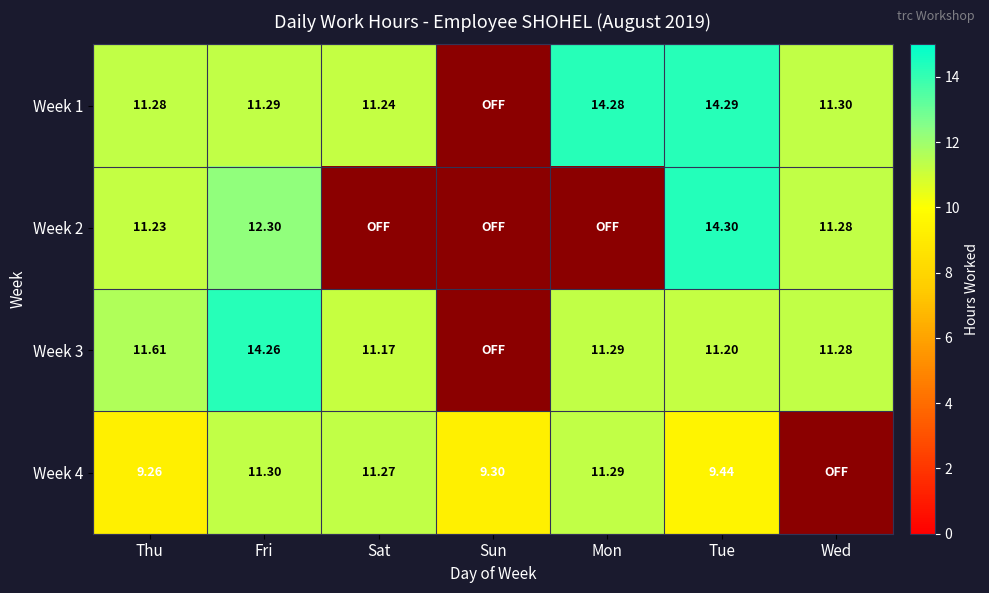

Where is Week 2 nearest to the value 7?

Thu